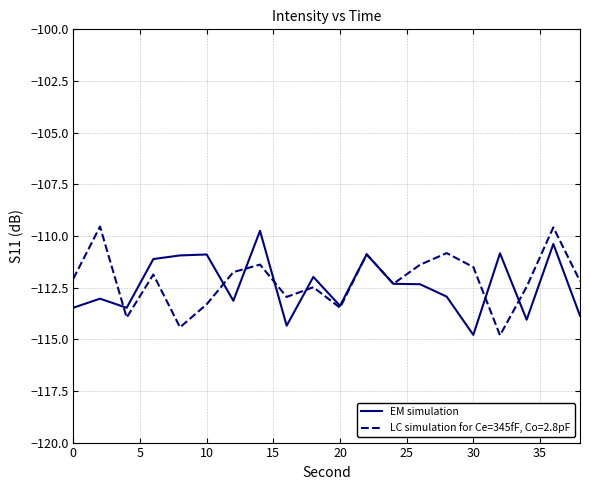

What is the highest value of the LC simulation for Ce=345fF, Co=2.8pF series?

-109.5